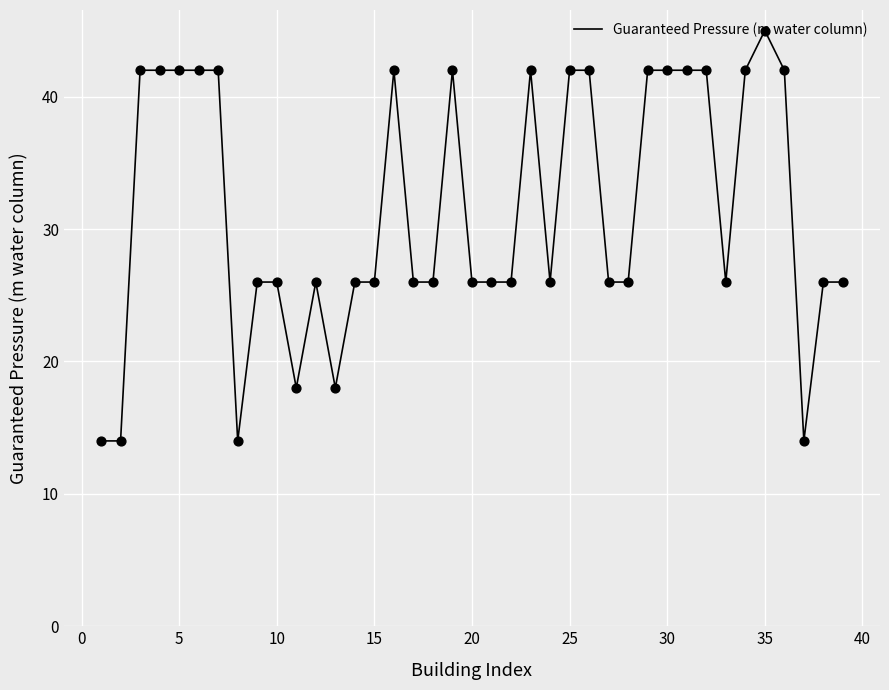

What is the maximum value shown in the chart?

45